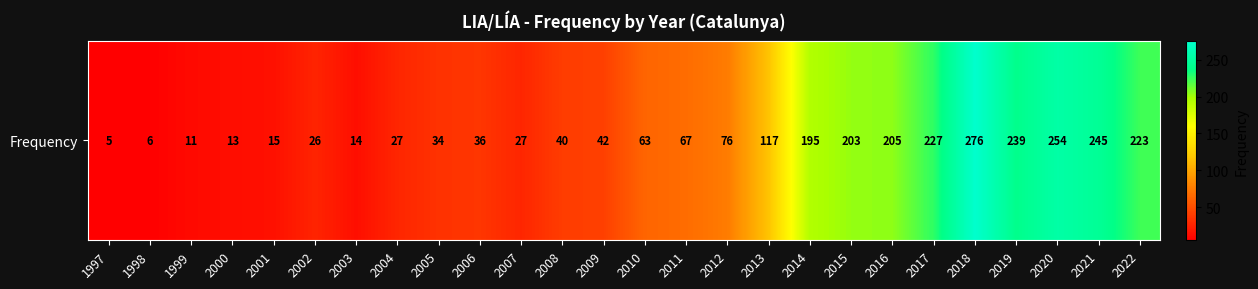

What is the smallest value displayed?

5